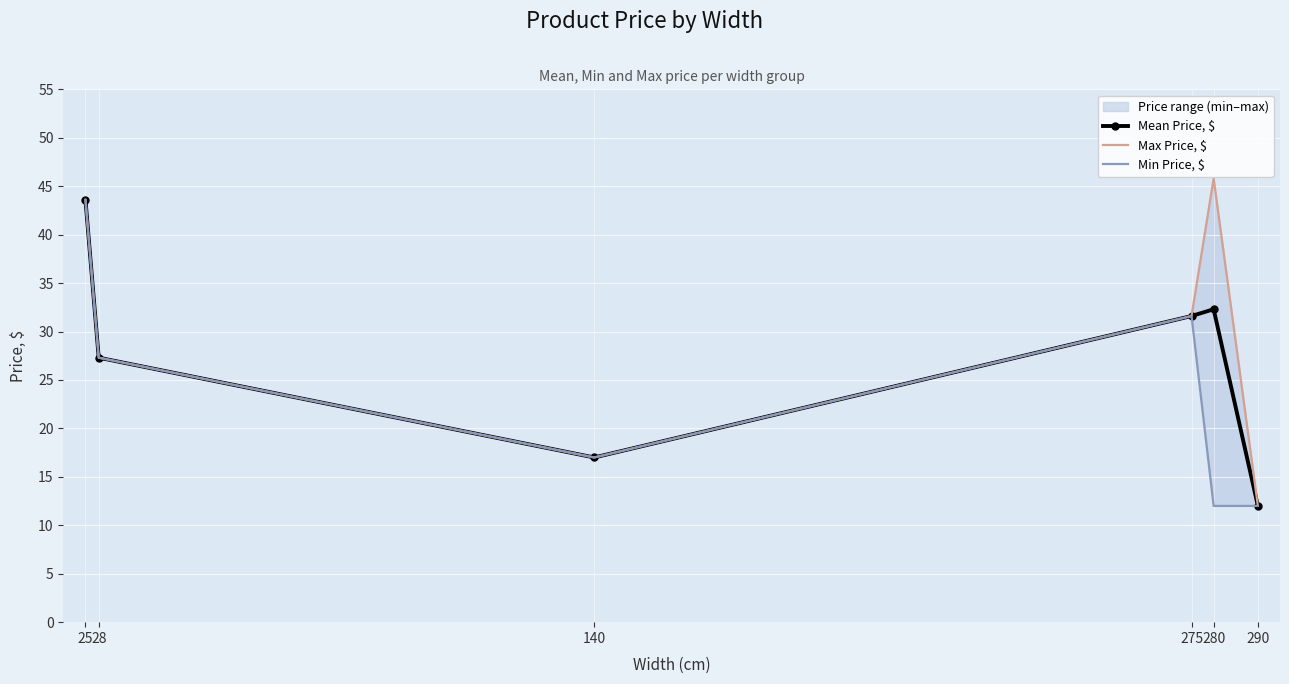

At which category does Mean Price, $ reach its first local valley?

140